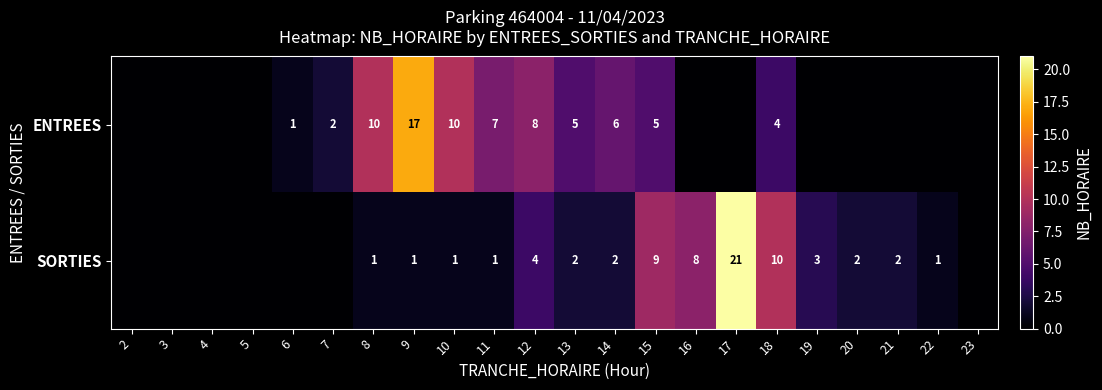

What is the total value across all series at 11?

8